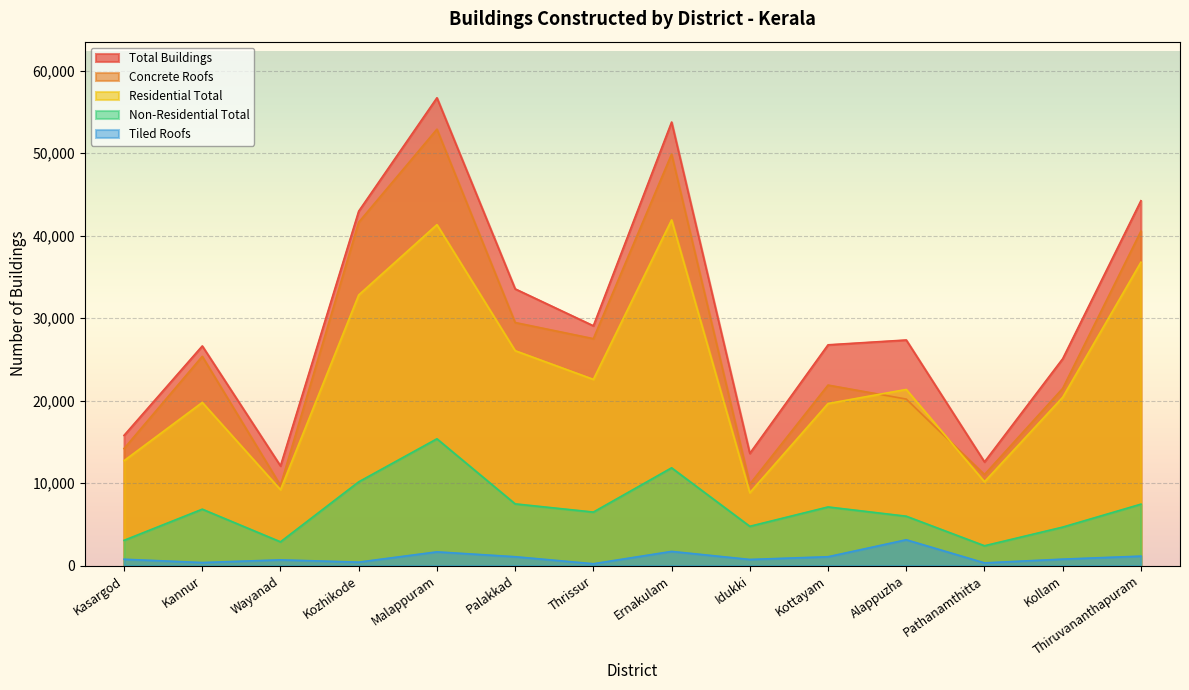

In Residential Total, how many points are lower than both neighbors (excluding endpoints)?

4